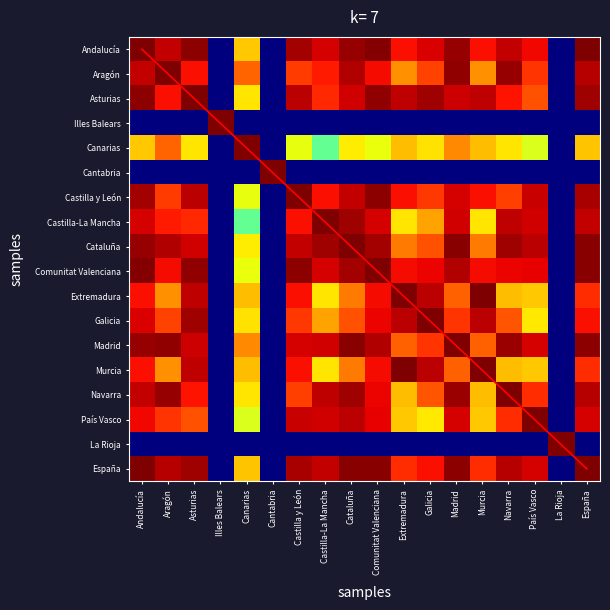

Rank the series at Cataluña from highest to lowest value.

diagonal, Cataluña, España, Madrid, Andalucía, Castilla-La Mancha, Navarra, Comunitat Valenciana, Aragón, País Vasco, Castilla y León, Asturias, Galicia, Murcia, Extremadura, Canarias, Illes Balears, Cantabria, La Rioja